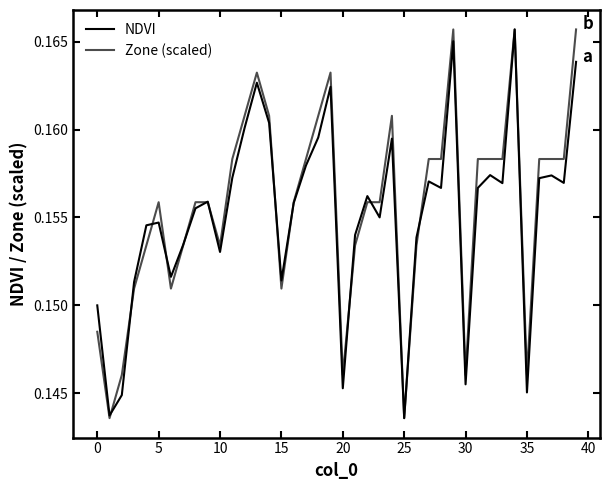

Reading right to left, transcribe all the data shown in this chart.

NDVI: 0.2	0.2	0.2	0.2	0.1	0.2	0.2	0.2	0.2	0.1	0.2	0.2	0.2	0.2	0.1	0.2	0.2	0.2	0.2	0.1	0.2	0.2	0.2	0.2	0.2	0.2	0.2	0.2	0.2	0.2	0.2	0.2	0.2	0.2	0.2	0.2	0.2	0.1	0.1	0.1
Zone (scaled): 0.2	0.2	0.2	0.2	0.1	0.2	0.2	0.2	0.2	0.1	0.2	0.2	0.2	0.2	0.1	0.2	0.2	0.2	0.2	0.1	0.2	0.2	0.2	0.2	0.2	0.2	0.2	0.2	0.2	0.2	0.2	0.2	0.2	0.2	0.2	0.2	0.2	0.1	0.1	0.1